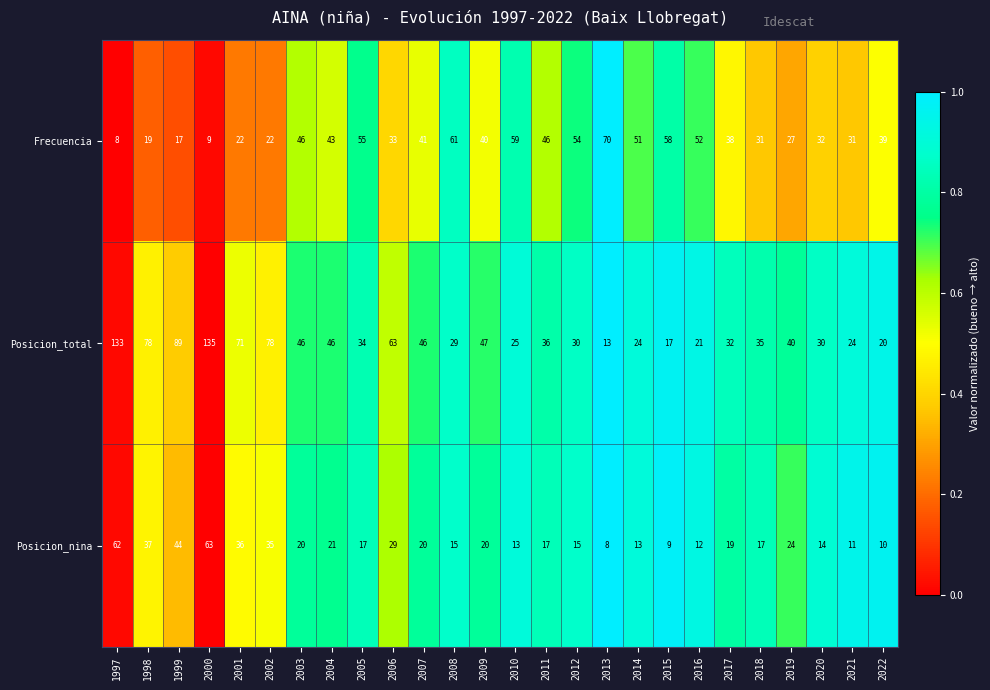

How many distinct data groups are displayed?

3